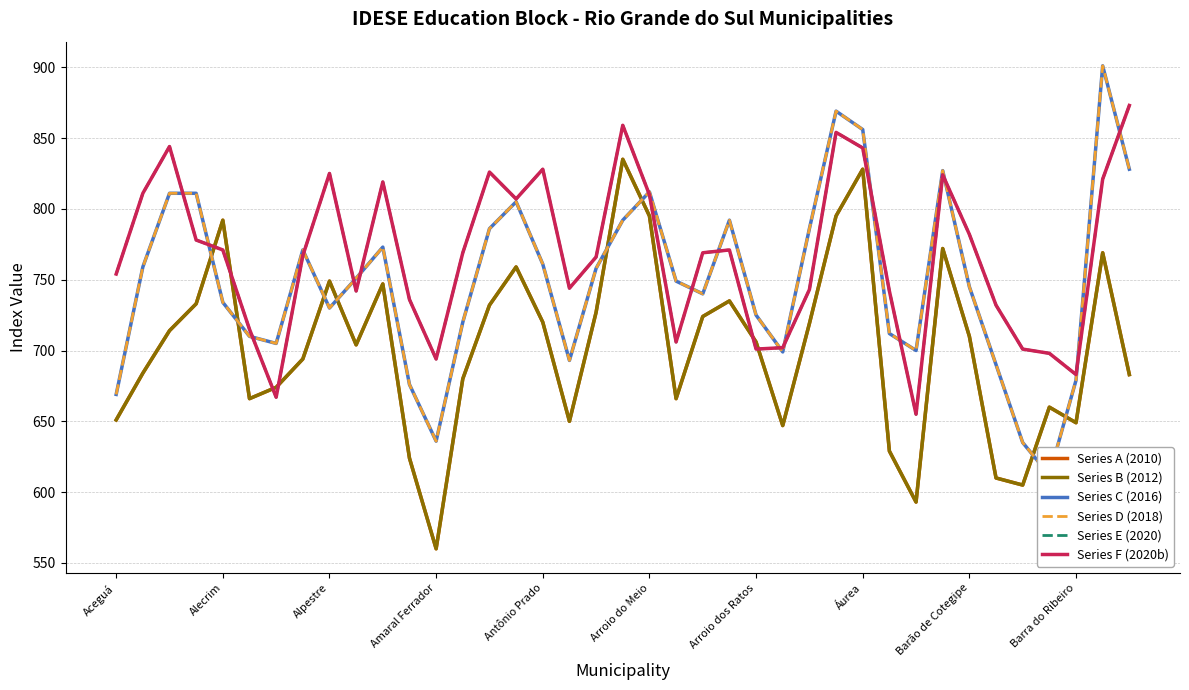

What is the difference between the highest and lowest values at Aceguá?

103